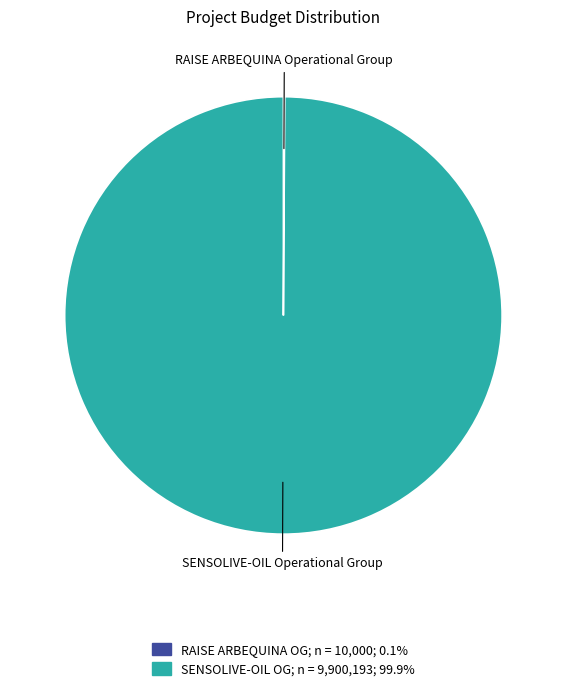

Is there a majority slice in this chart?

Yes